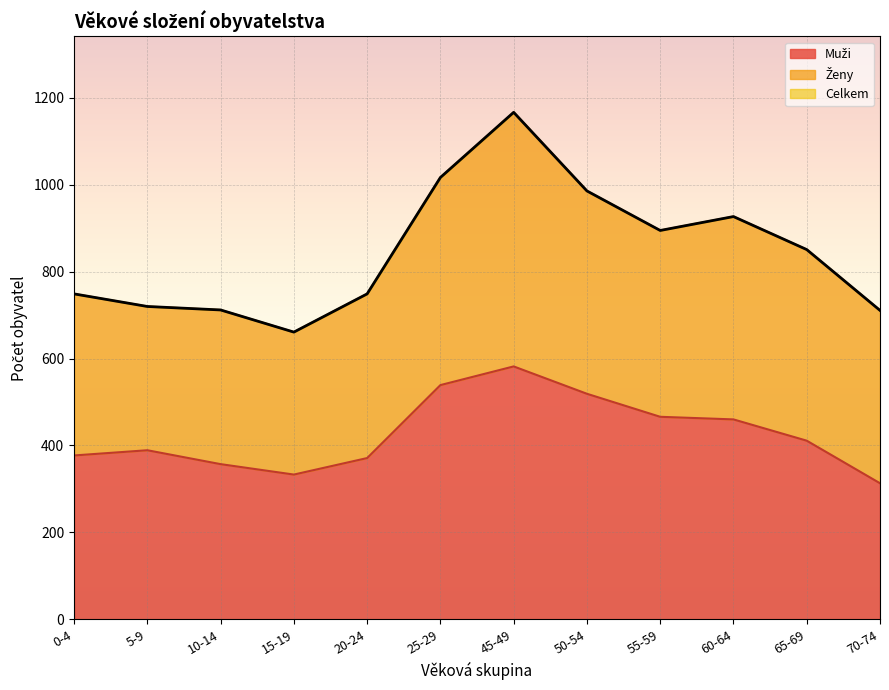

How many interior local peaks does the Muži series have?

2